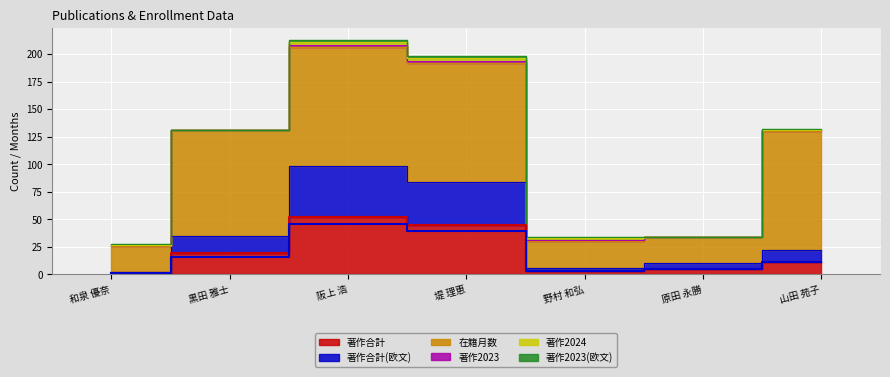

Which series has the largest total across all categories?

在籍月数